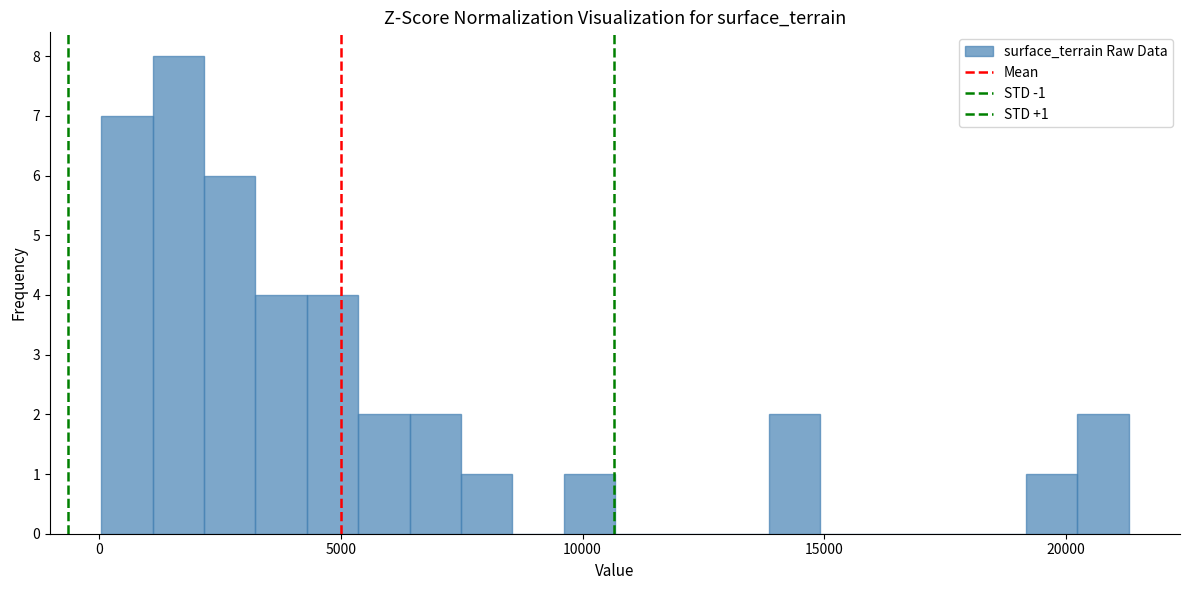

Around what value on the x-axis is the tallest bar? Give the approximate position of its centre, as read against the axis.

1500